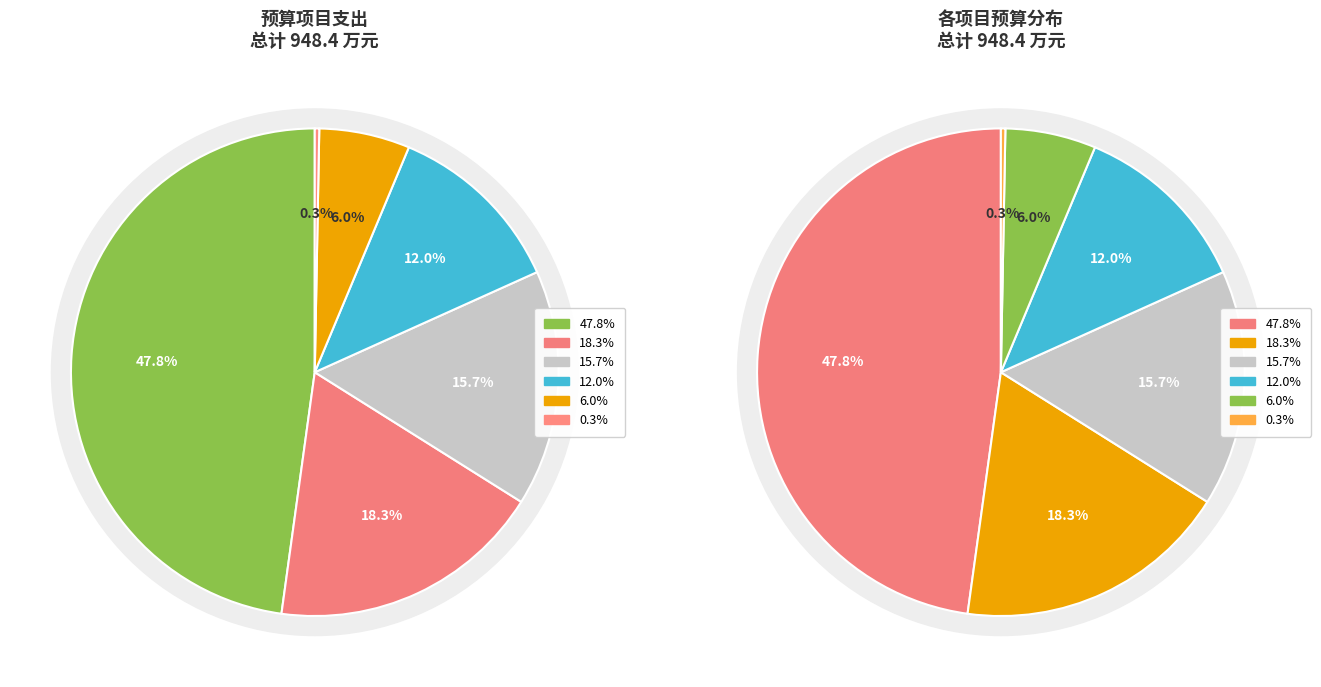

Combined, what portion of the pie is 独子费 and 工资性支出（事业）?

47.8%